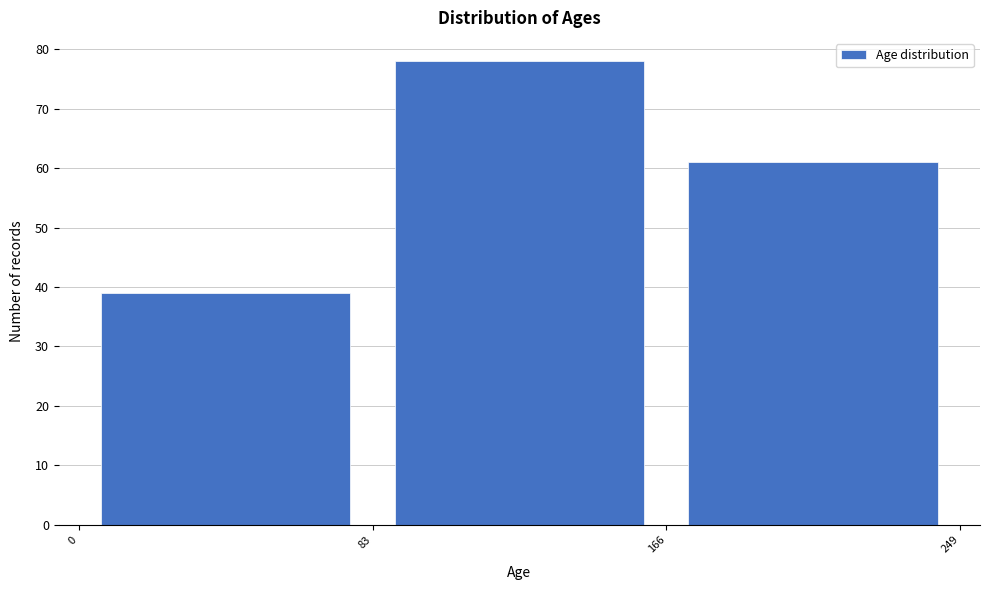

Reading left to right, transcribe this chart: for each bar, give the range it covers on the x-axis and its height. The values are not printed on the chart, so give them approximately, as read against the axis.

0 to 83: 39
83 to 166: 78
166 to 249: 61